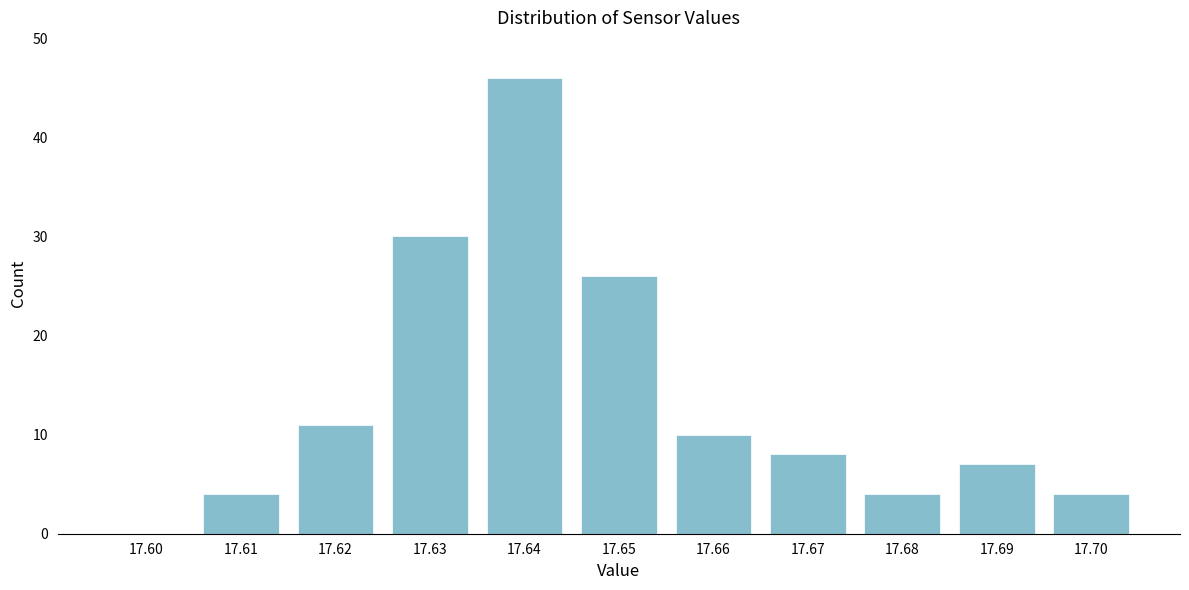

Reading left to right, list all the values displayed in this chart.

17.60=0	17.61=4	17.62=11	17.63=30	17.64=46	17.65=26	17.66=10	17.67=8	17.68=4	17.69=7	17.70=4